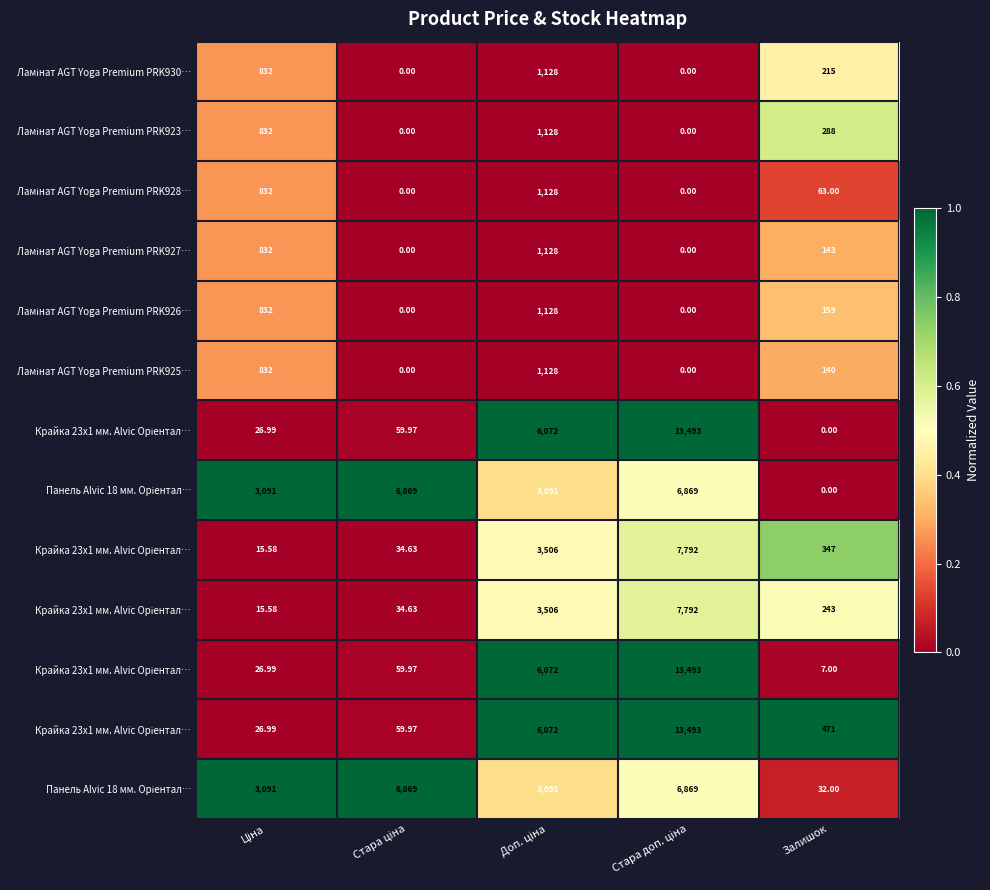

What is the total value across all series at Ціна?

3.6